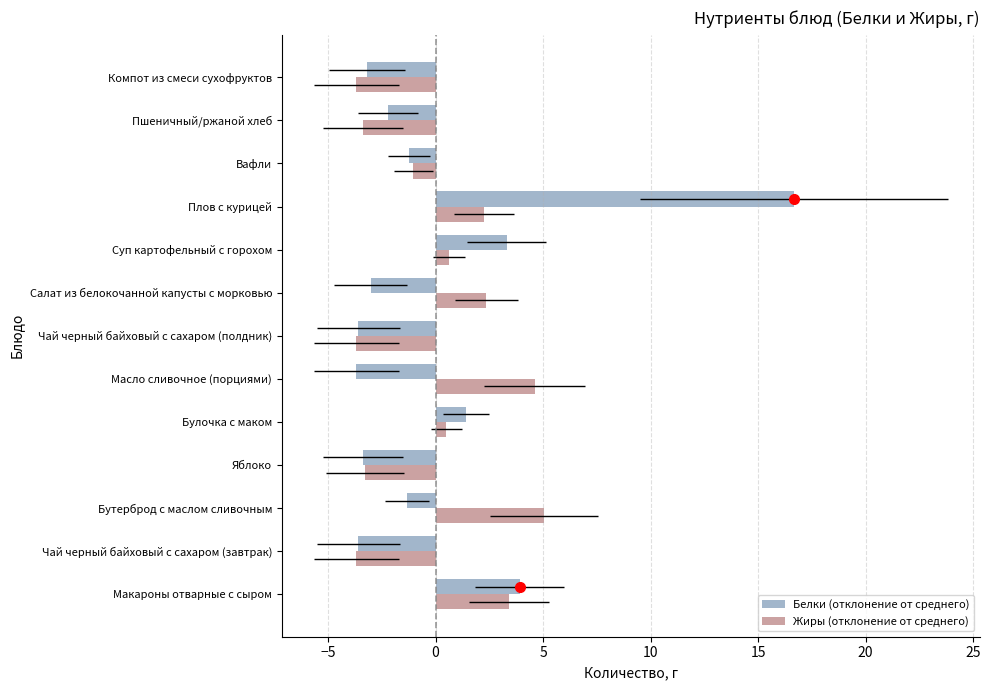

What is the maximum value for Белки (отклонение от среднего)?

16.7